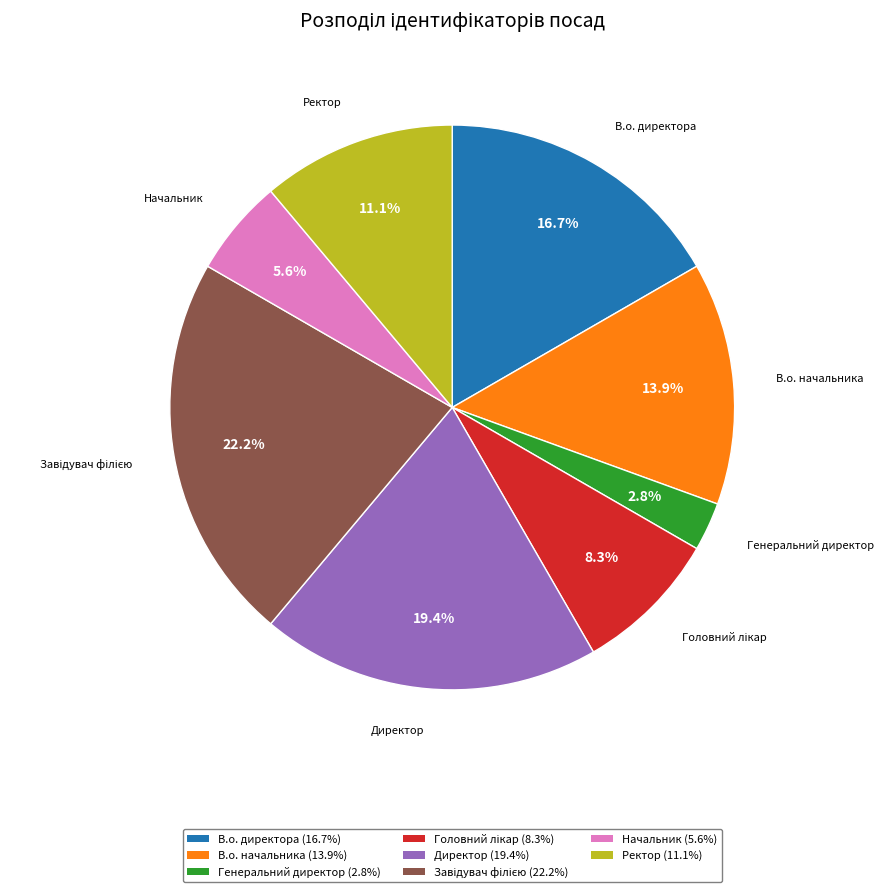

Does Ректор represent more than half of the total?

No